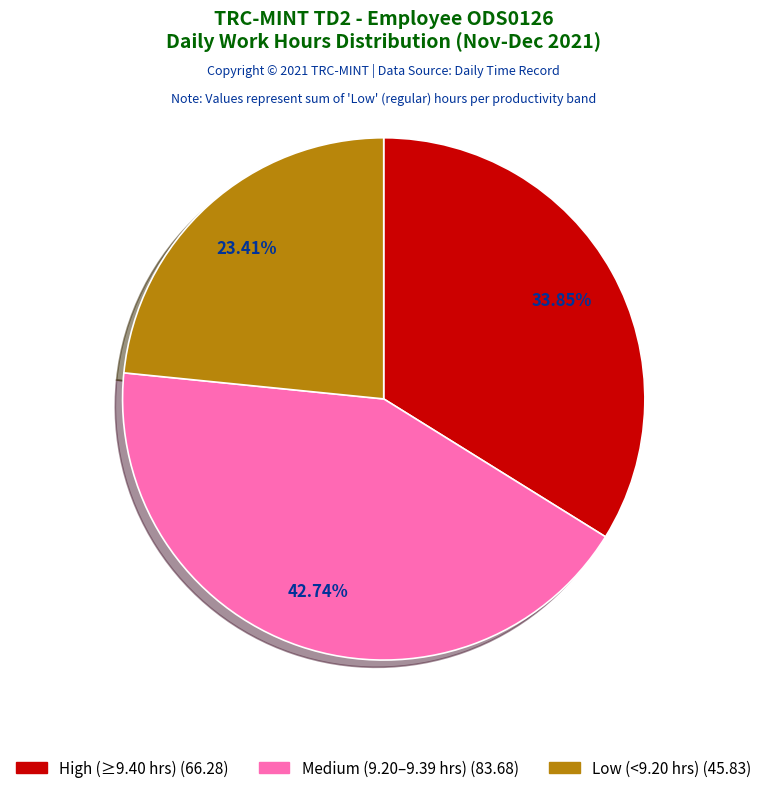

Is there any slice that represents more than half of the pie?

No